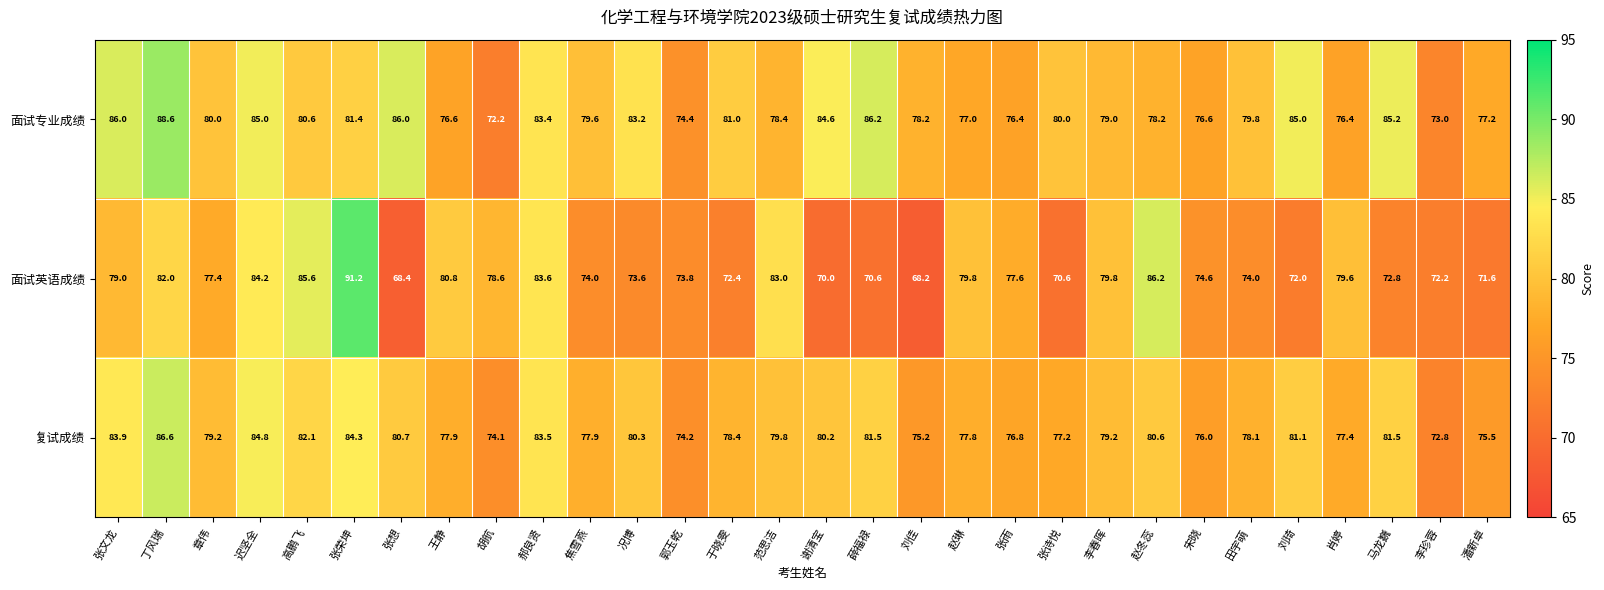

What is the difference between the second highest and second lowest values in the 复试成绩 series?

10.7